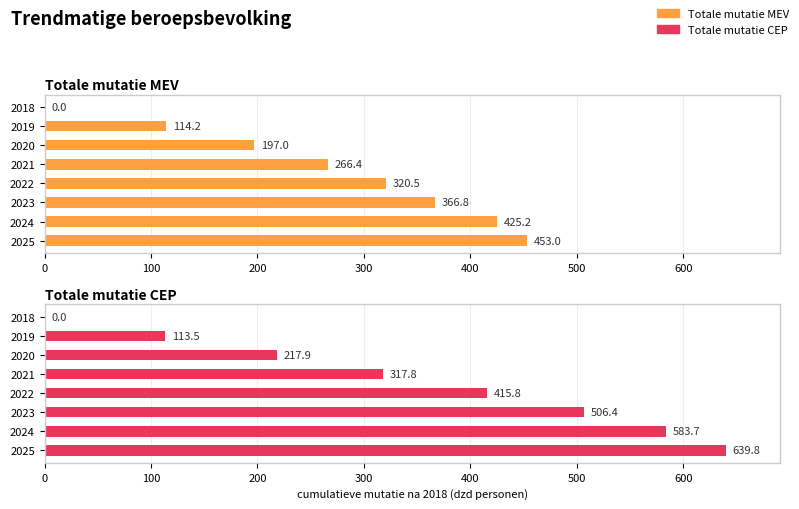

Which series has the largest range (max minus min)?

Totale mutatie CEP